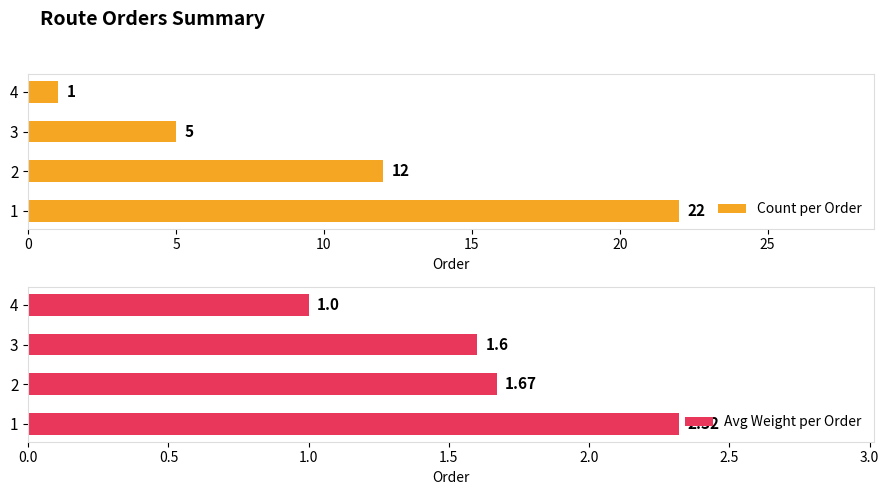

What is the value of the Avg Weight per Order bar at the 4th from the left?

1.0